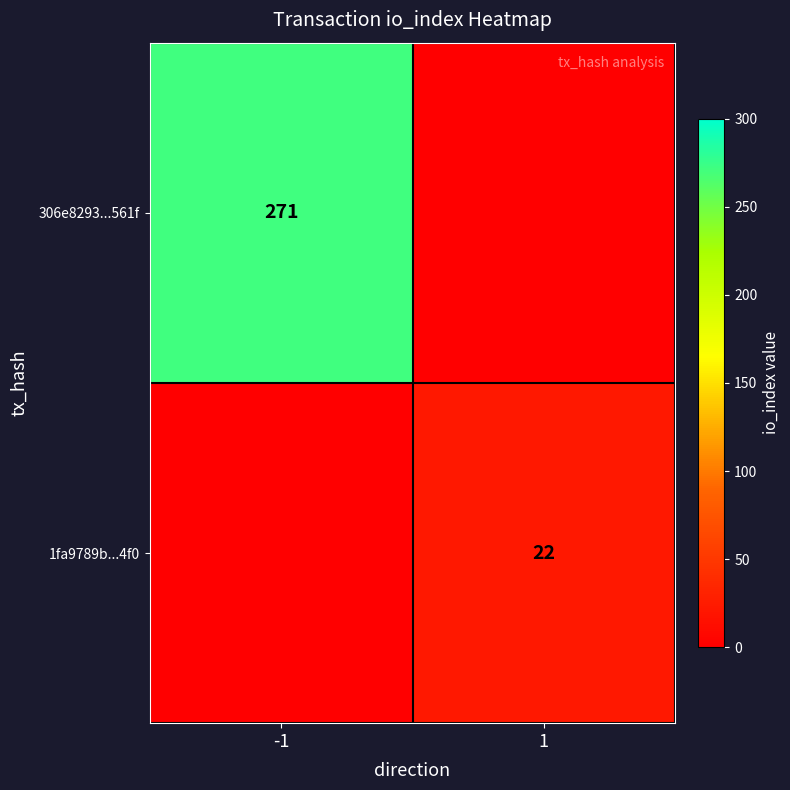

Is the value of 1fa9789b...4f0 at 1 greater than the value of 306e8293...561f at -1?

No